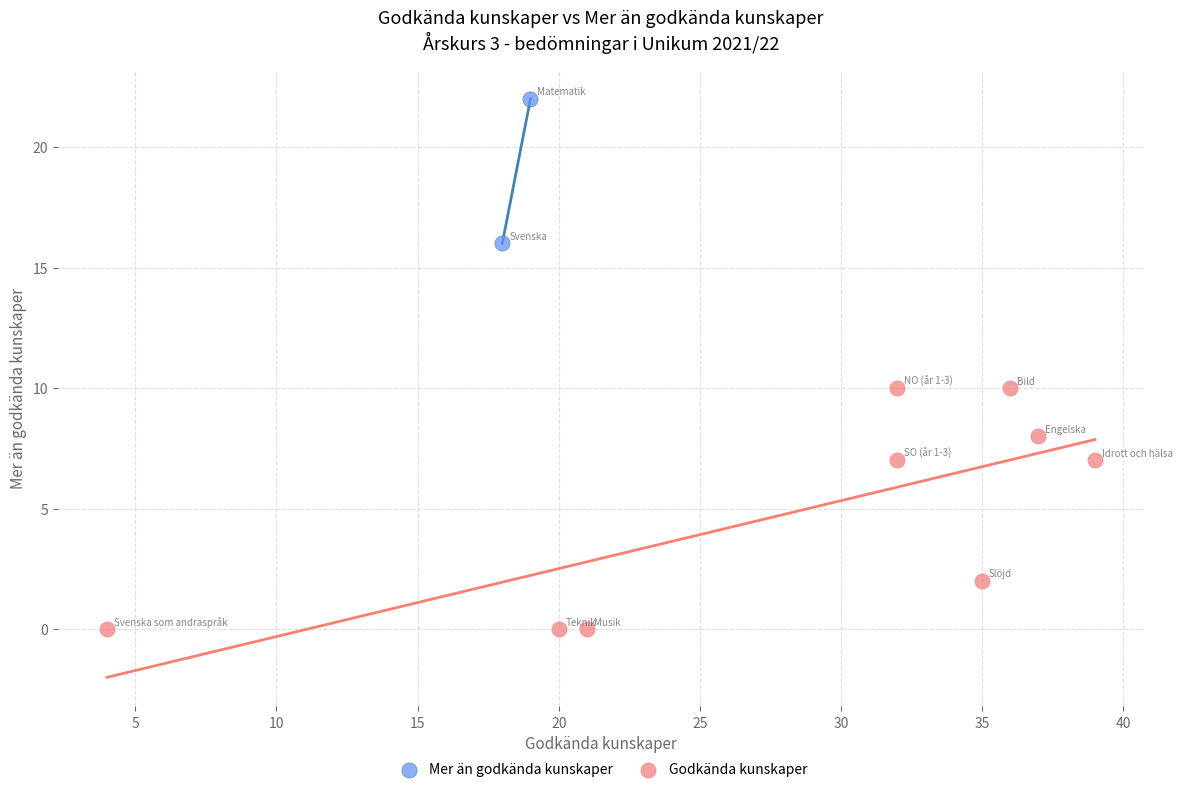

What are all the series names shown in the legend?

Mer än godkända kunskaper, Godkända kunskaper